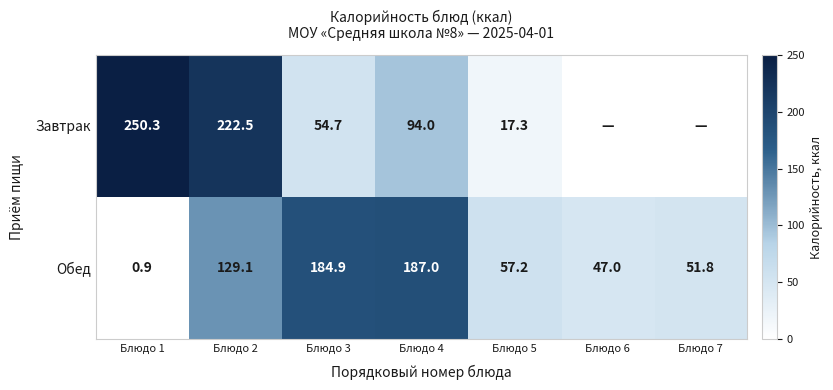

What is the sum of all Обед values?

657.9